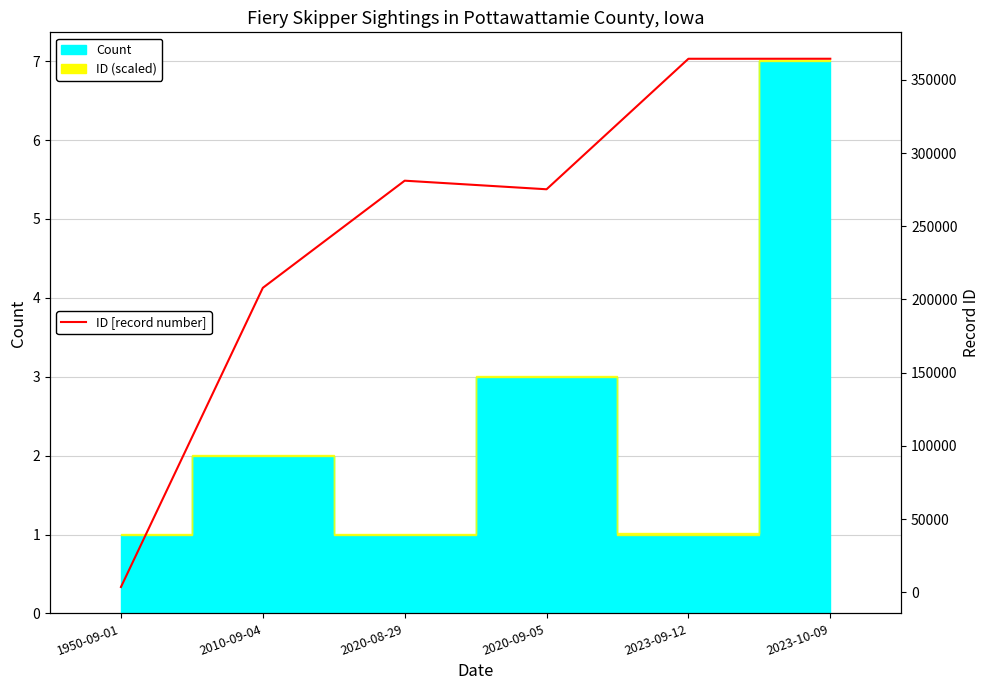

Between 2020-09-05 and 2023-10-09, which is larger?

2023-10-09